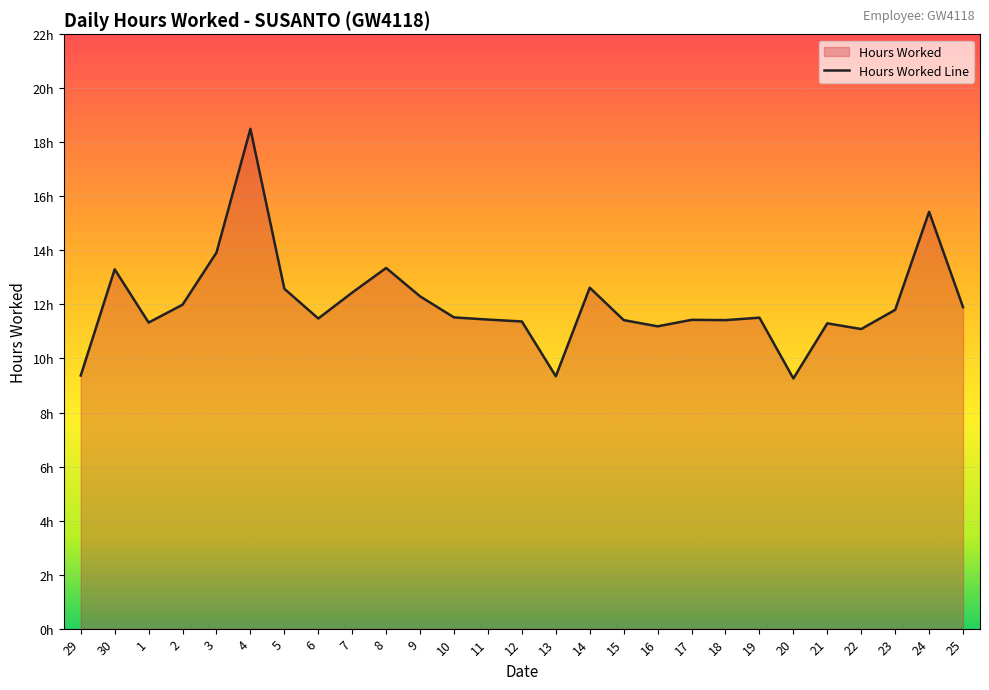

What is the smallest value displayed?

9.3